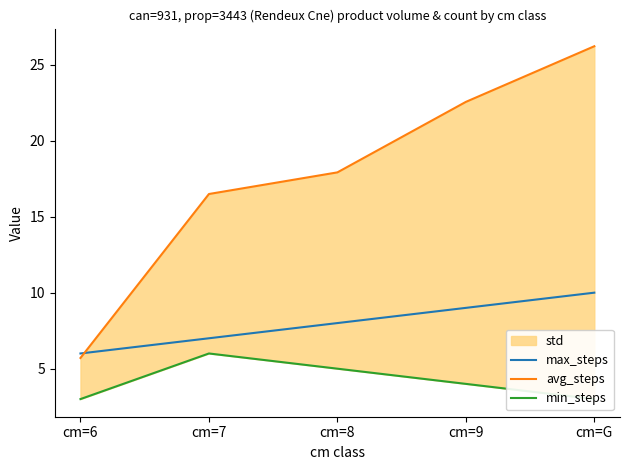

Between cm=6 and cm=9, which series saw the biggest shift?

avg_steps